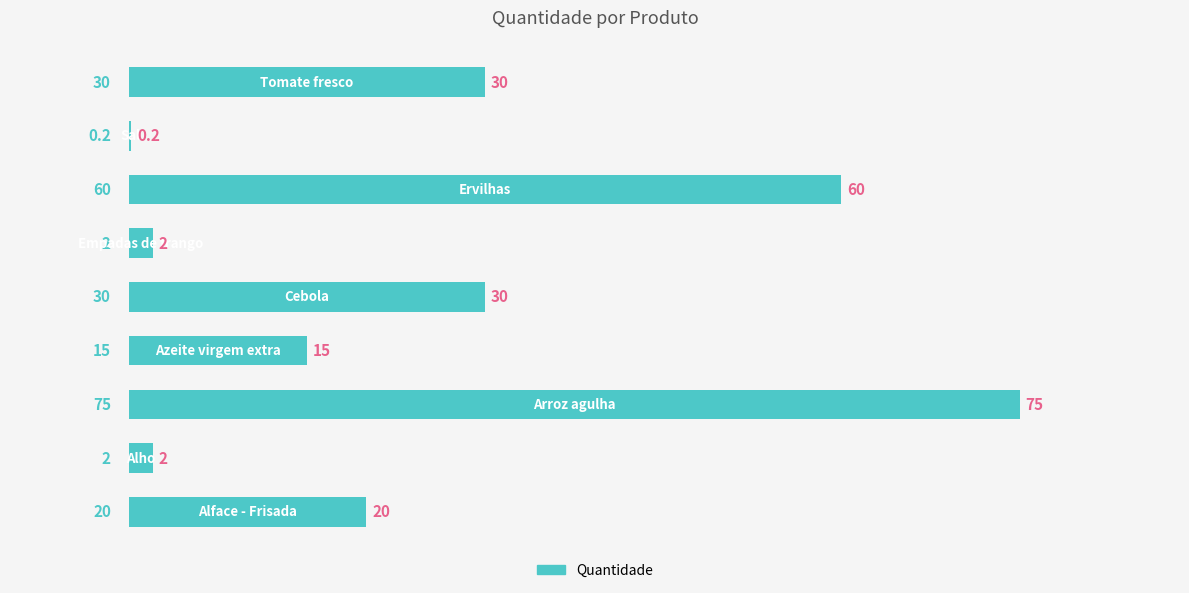

What is the maximum value shown in the chart?

75.0